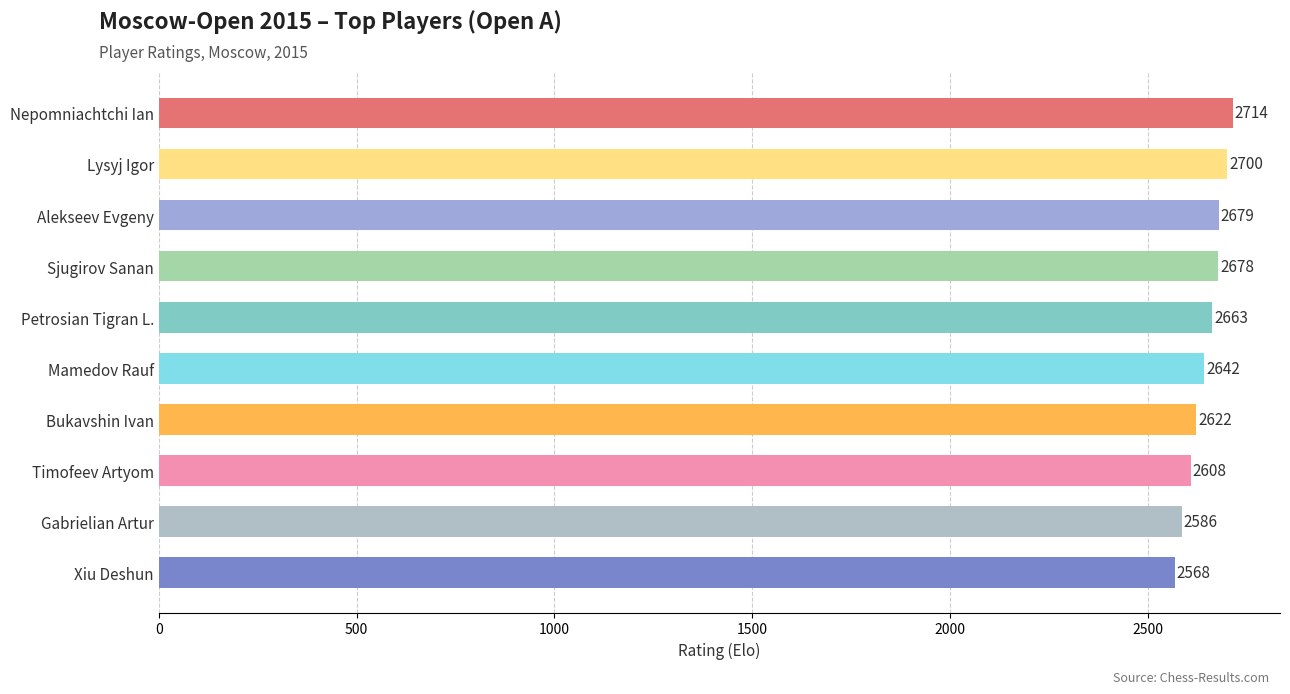

Is it true that the value at Bukavshin Ivan is 2622?

True